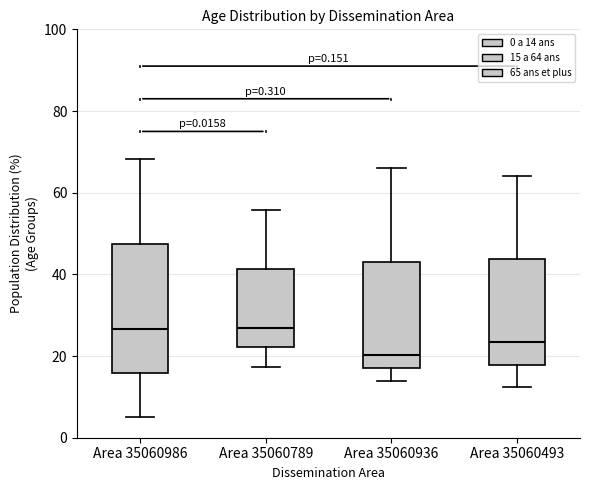

Reading left to right, read every box against the y-axis: the position of its median line, the range the box covers, and the ends of its whiskers. The values are not printed on the chart, so give them approximately, as read against the axis.

Area 35060986: median 26, box 16 to 48, whiskers 6 to 68
Area 35060789: median 26, box 22 to 42, whiskers 18 to 56
Area 35060936: median 20, box 18 to 44, whiskers 14 to 66
Area 35060493: median 24, box 18 to 44, whiskers 12 to 64